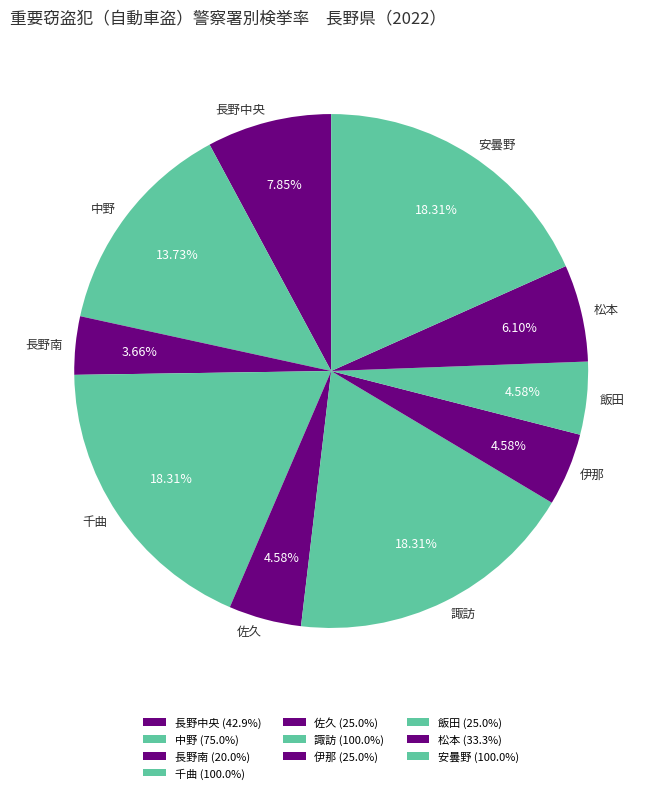

What is the total percentage of 松本 and 千曲?

24.4%